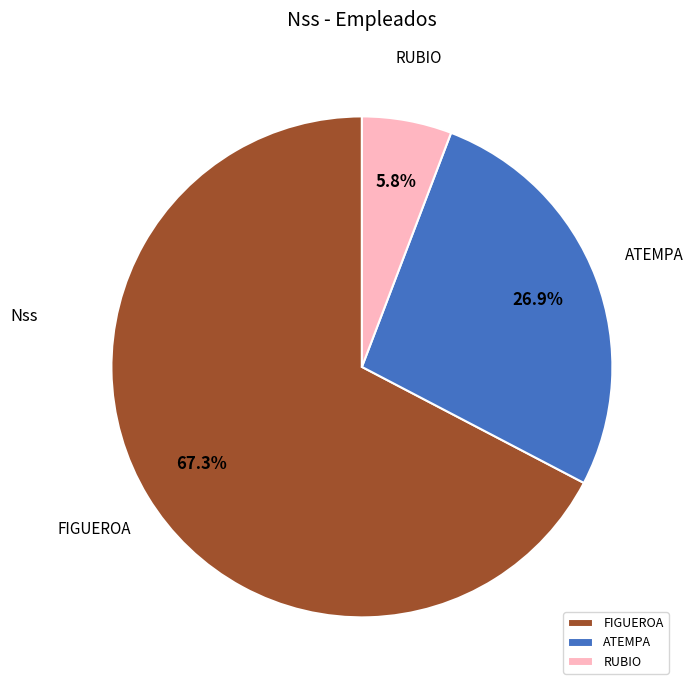

Between ATEMPA and RUBIO, which is larger?

ATEMPA